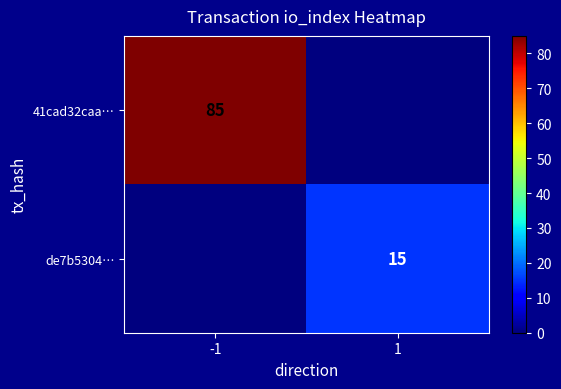

The value of 41cad32caa… at -1 is 85. True or false?

True